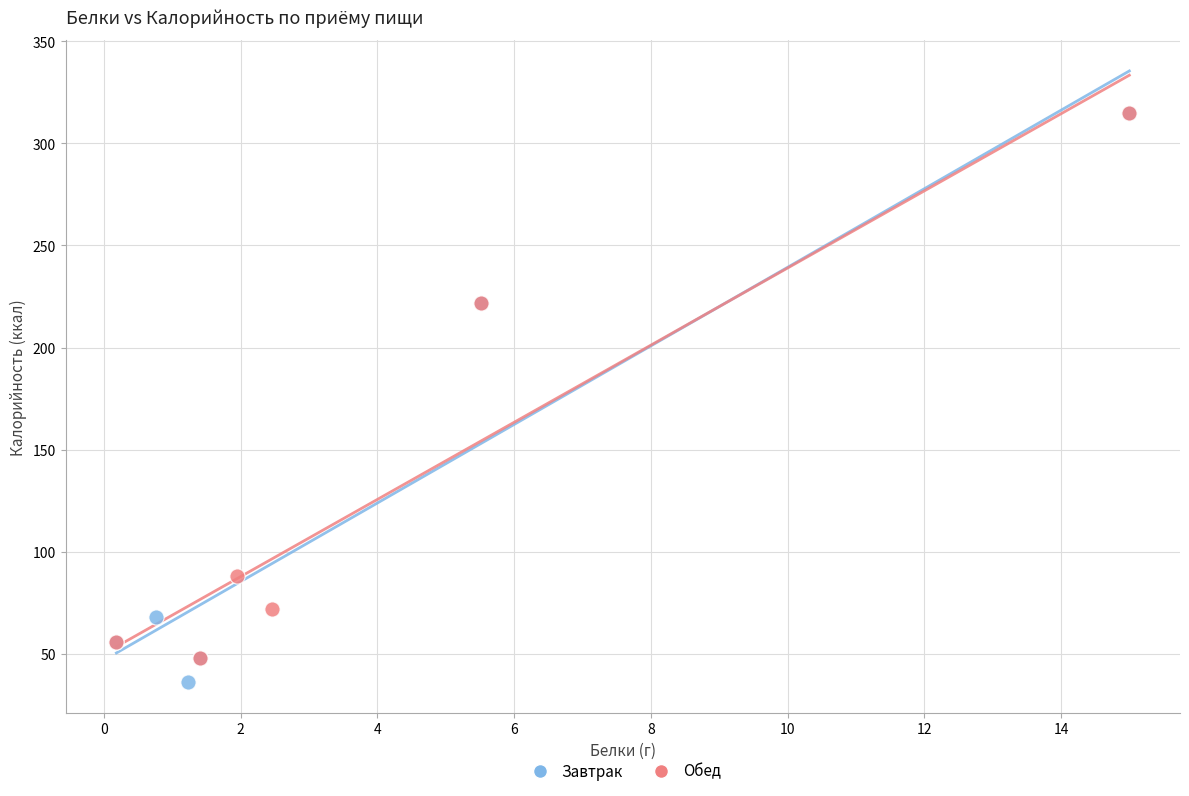

What are all the series names shown in the legend?

Завтрак, Обед